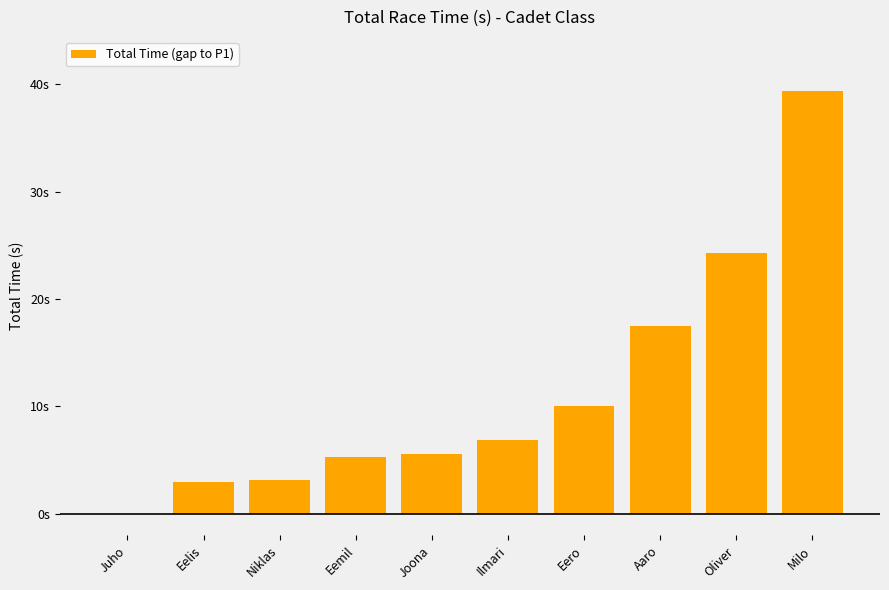

Which has a higher value, Joona or Eemil?

Joona